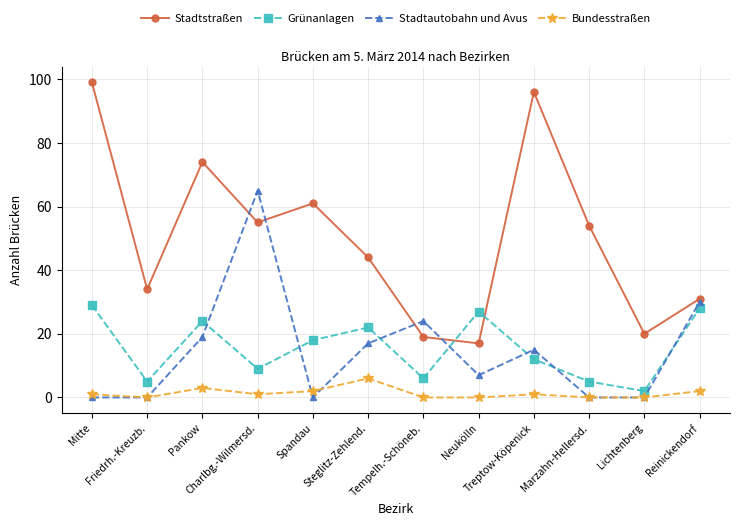

How many intersections are there between Stadtautobahn und Avus and Stadtstraßen?

4